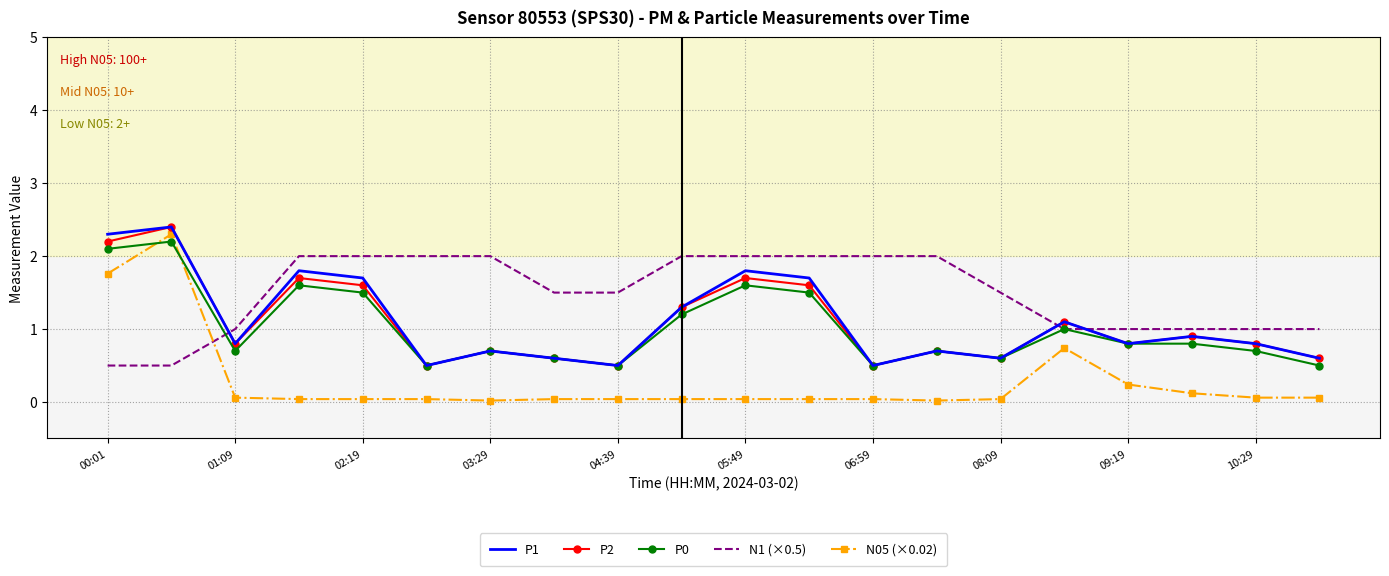

Which series has the largest total across all categories?

N1 (×0.5)